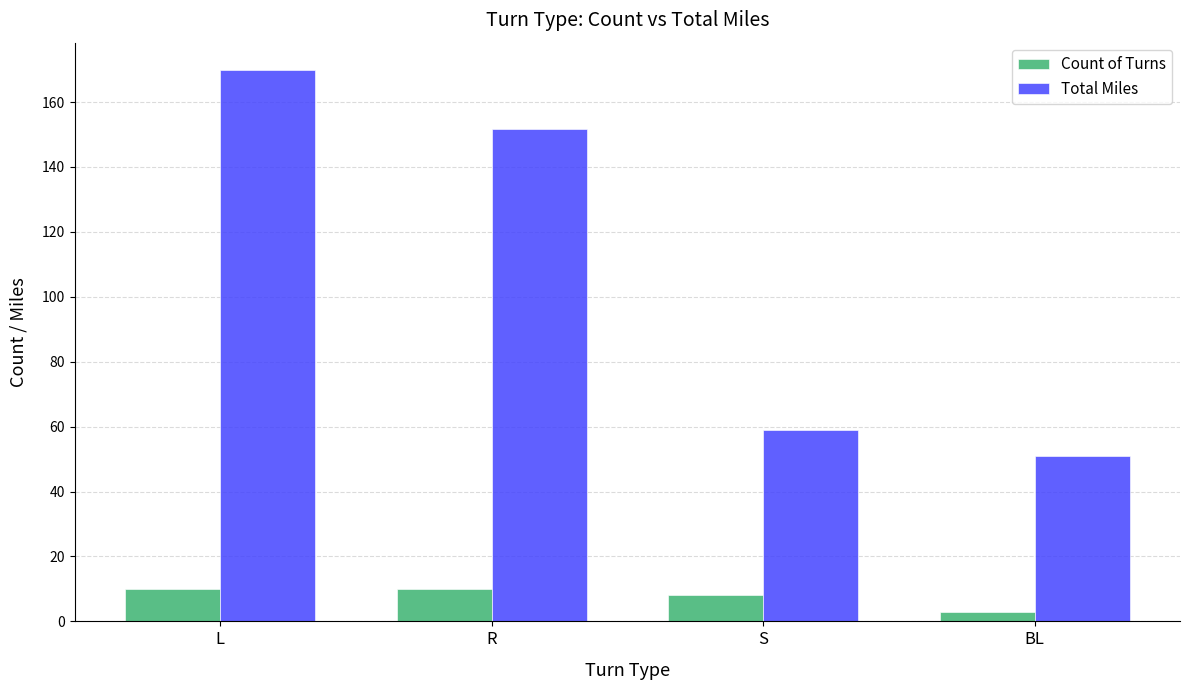

Are the bars grouped side by side (vs. stacked)?

Yes